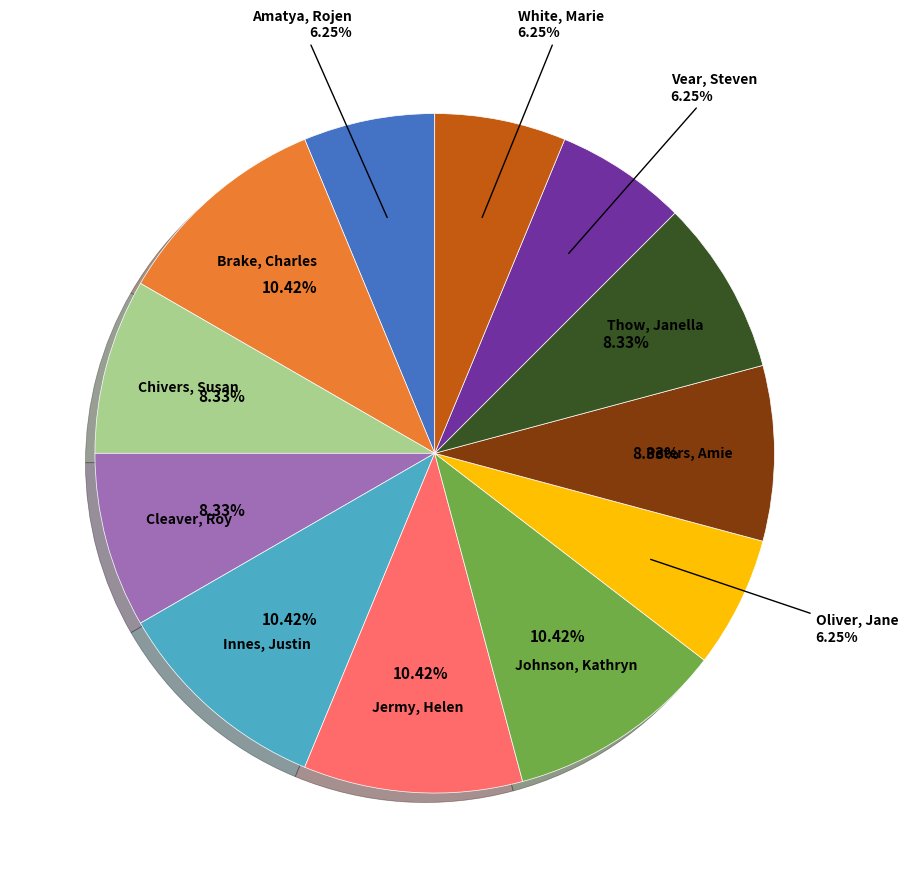

To the nearest percent, what percentage of the pie is Amatya, Rojen?

6%